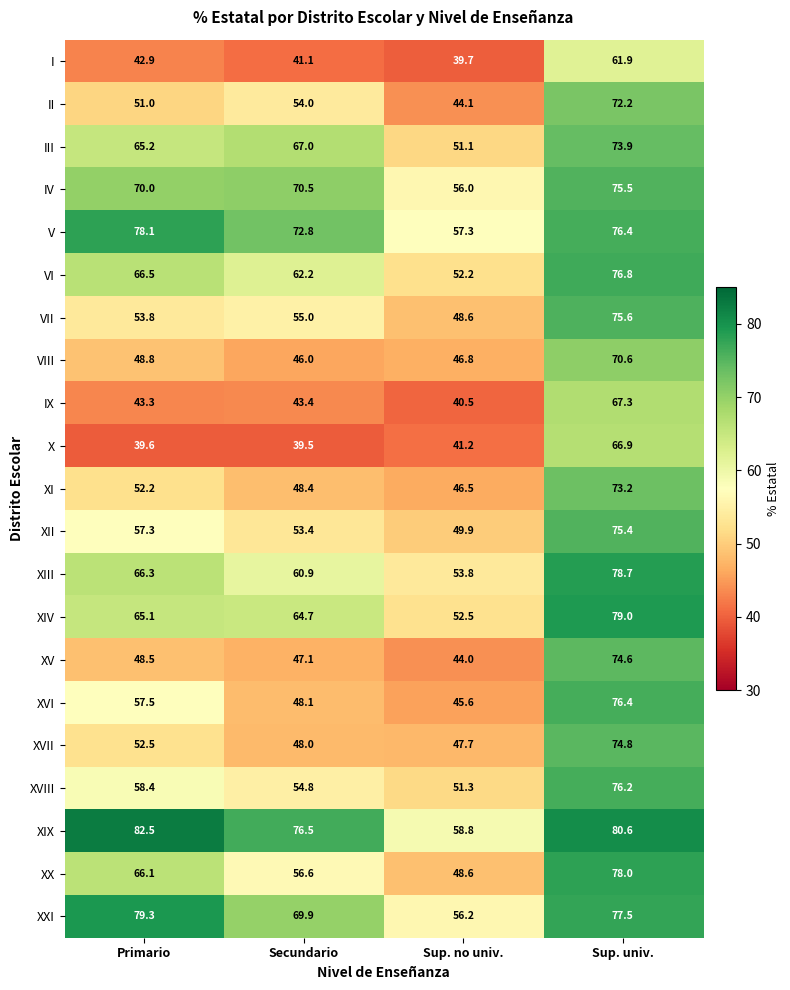

What is the average value of the XVII series?

55.8